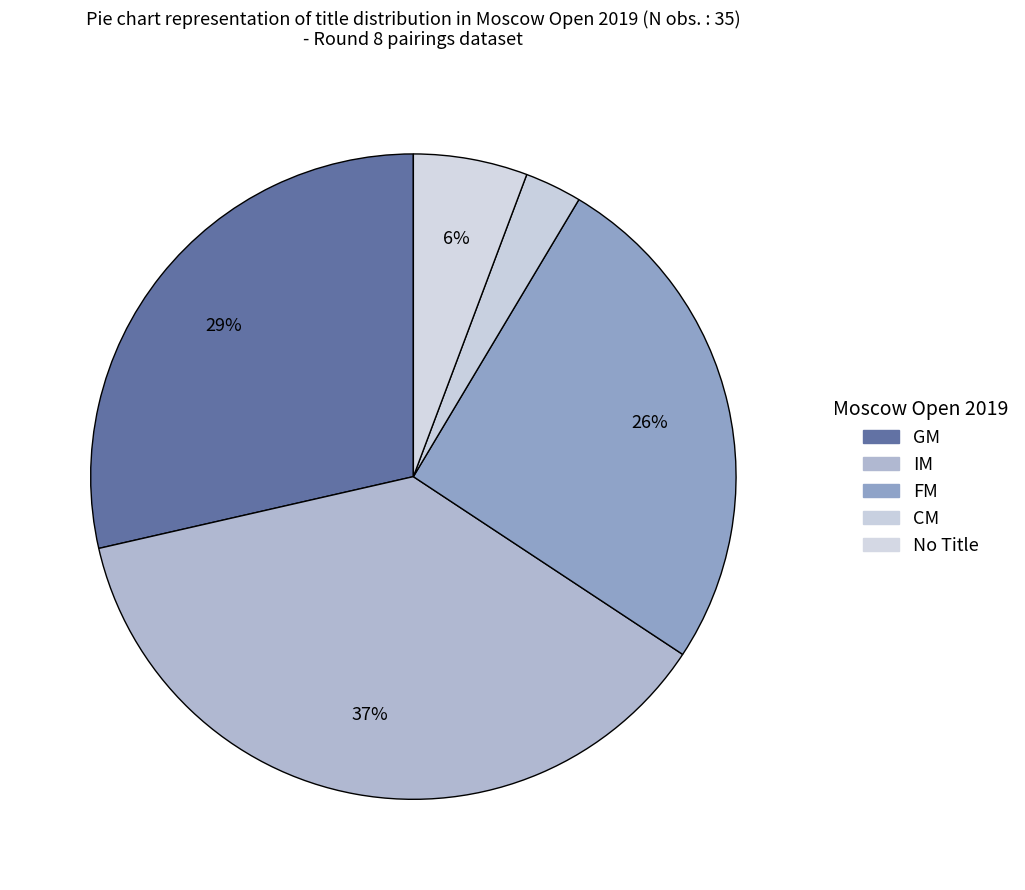

How many segments does this pie chart have?

5